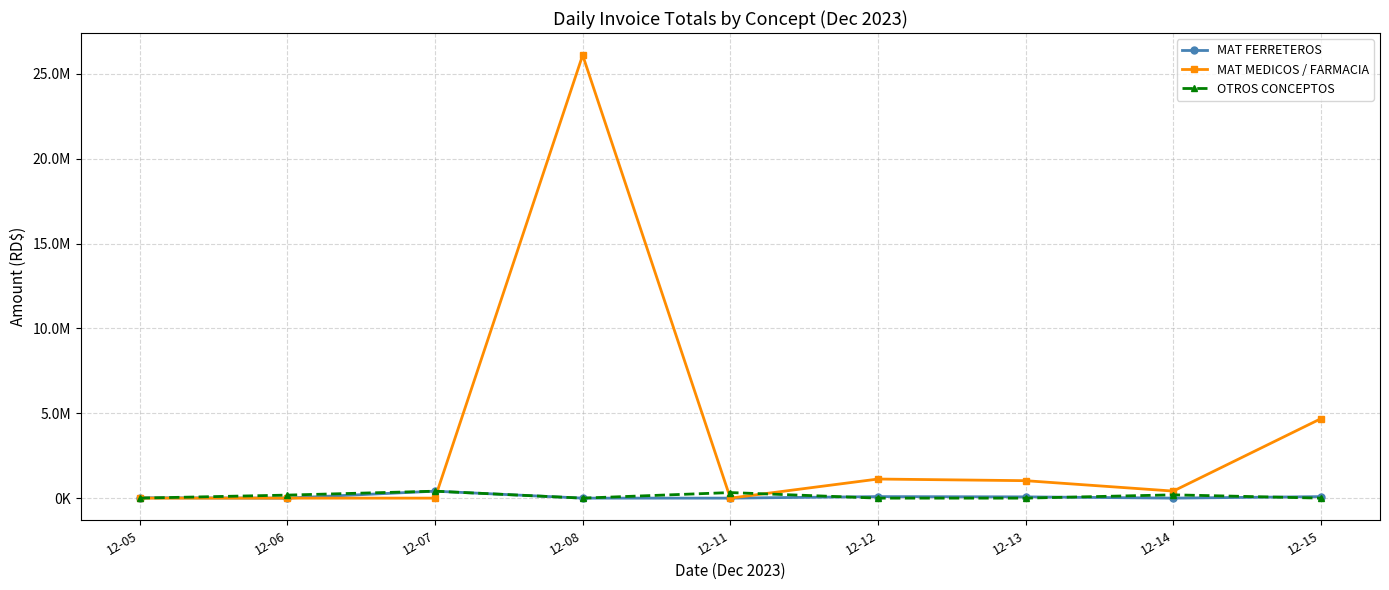

What are all the series names shown in the legend?

MAT FERRETEROS, MAT MEDICOS / FARMACIA, OTROS CONCEPTOS